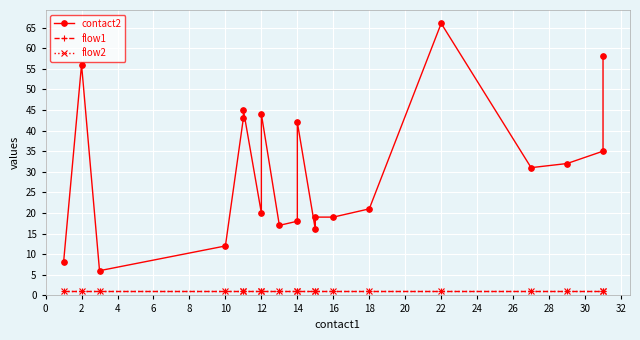

Reading right to left, what are all the values shown in this chart?

contact2: 58	35	32	31	66	21	19	19	16	42	18	17	44	20	45	43	12	6	56	8
flow1: 1	1	1	1	1	1	1	1	1	1	1	1	1	1	1	1	1	1	1	1
flow2: 1	1	1	1	1	1	1	1	1	1	1	1	1	1	1	1	1	1	1	1